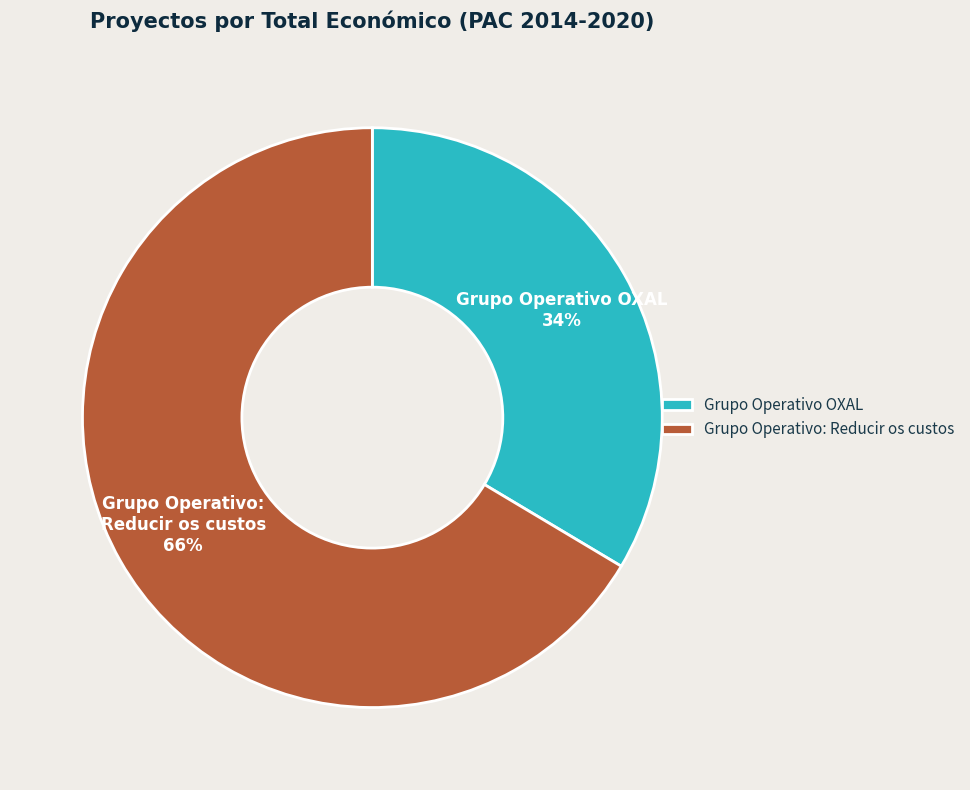

To the nearest percent, what is the combined percentage of Grupo Operativo OXAL and Grupo Operativo: Reducir os custos?

100%